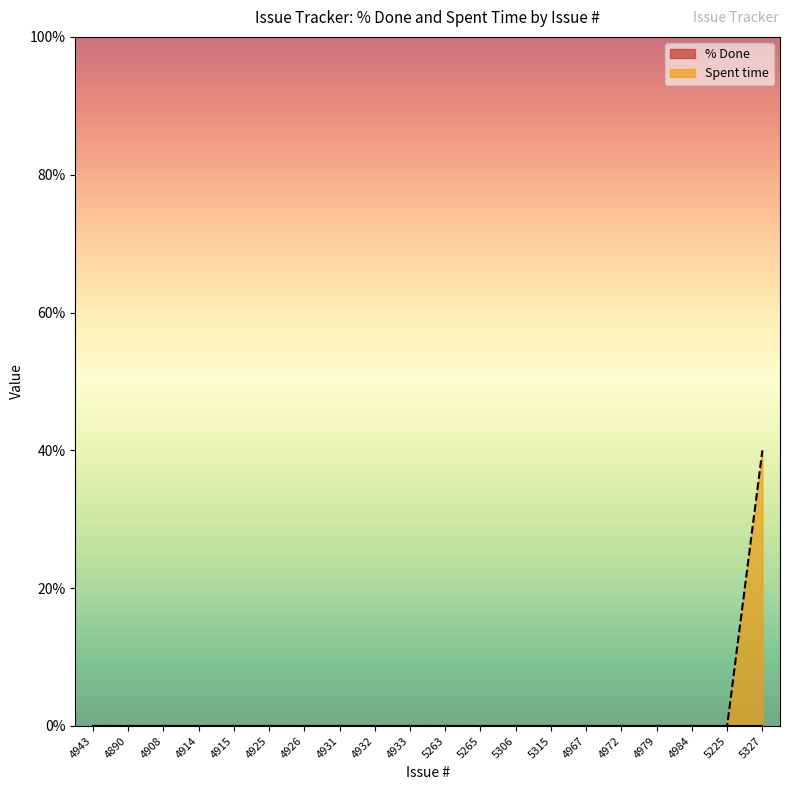

How many values are above zero?

1